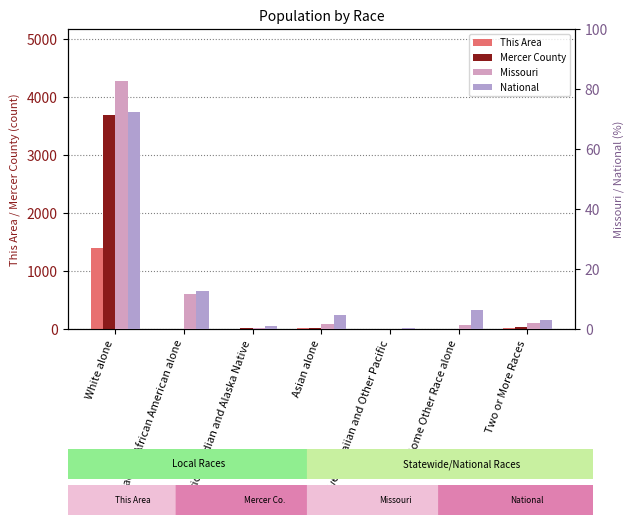

At which label does This Area first exceed 6?

White alone